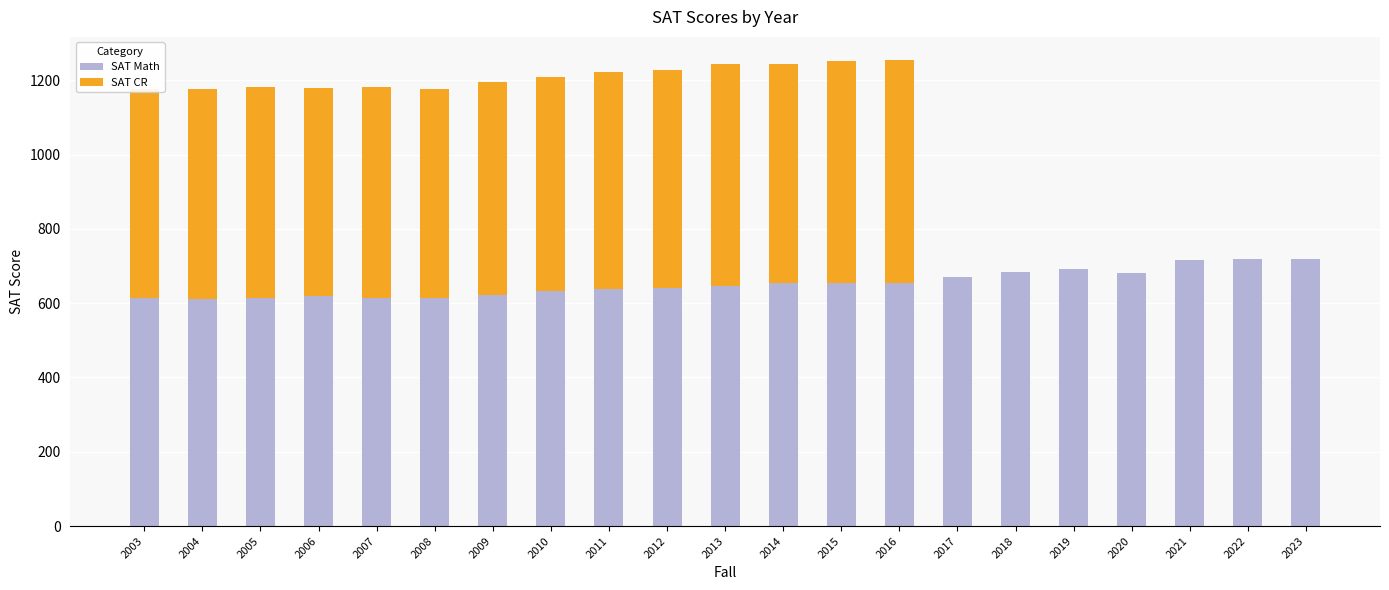

What is the change in value from 2003 to 2005?

+1